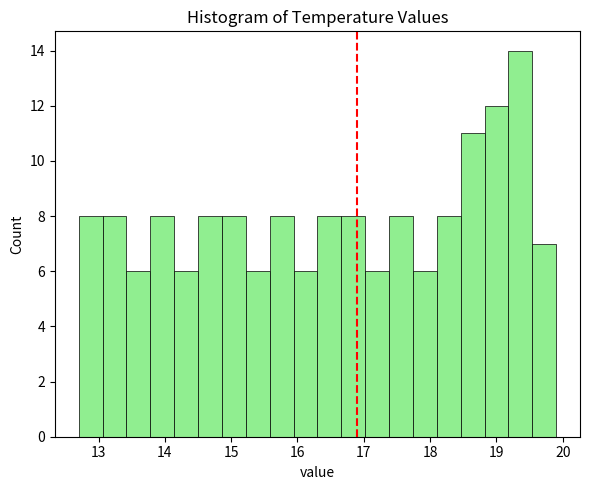

Around what value on the x-axis is the tallest bar? Give the approximate position of its centre, as read against the axis.

19.4